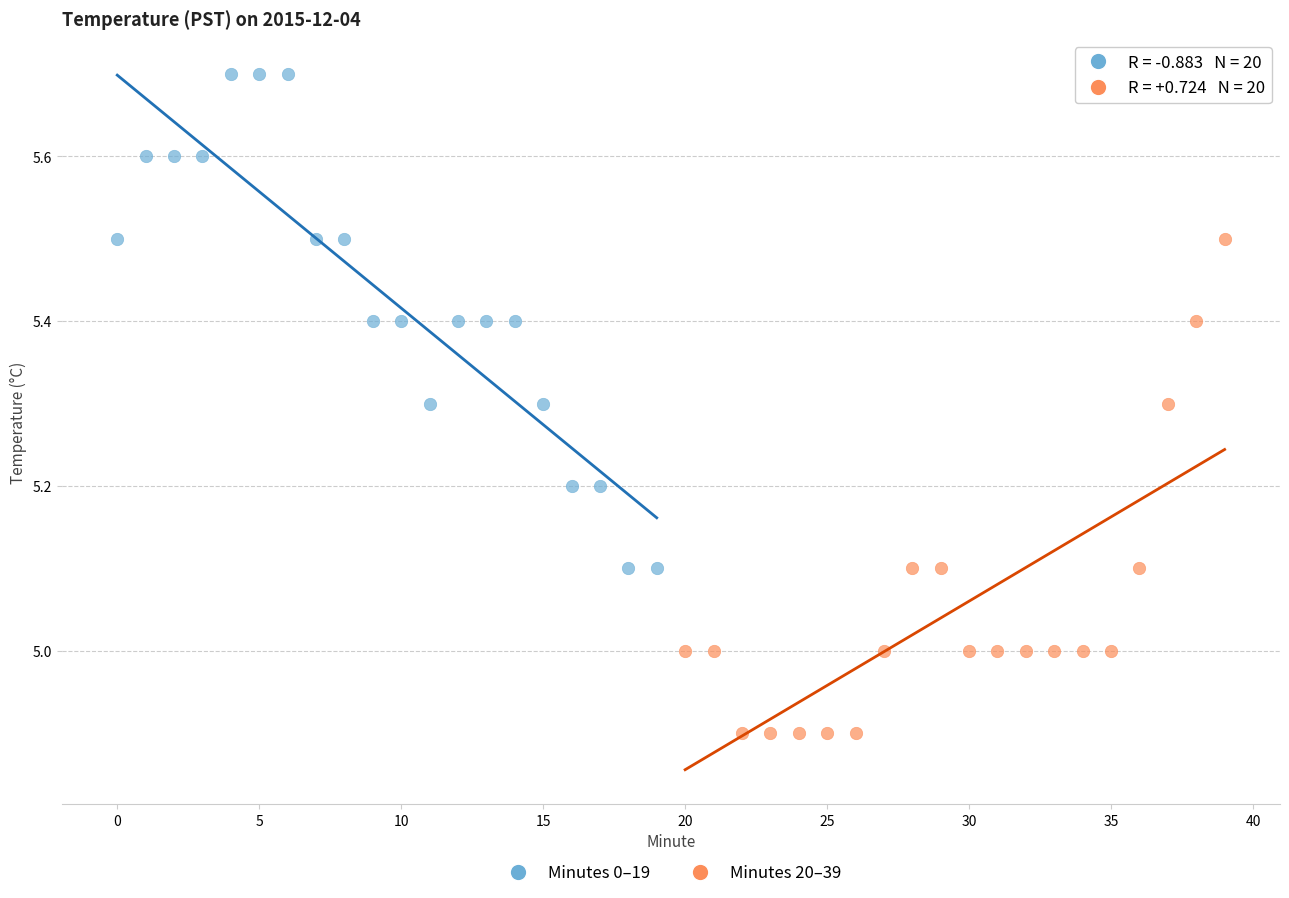

Which series contains the highest Y value?

Minutes 0–19